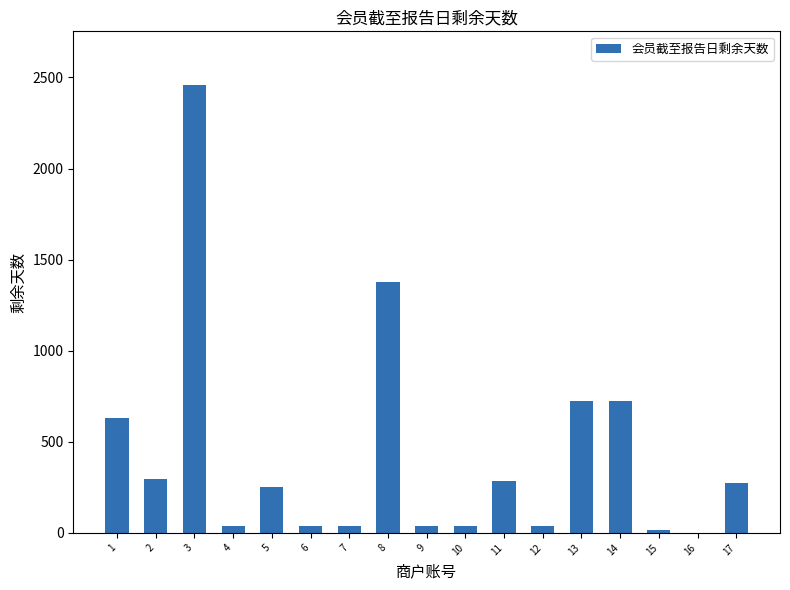

What is the greatest value displayed?

2458